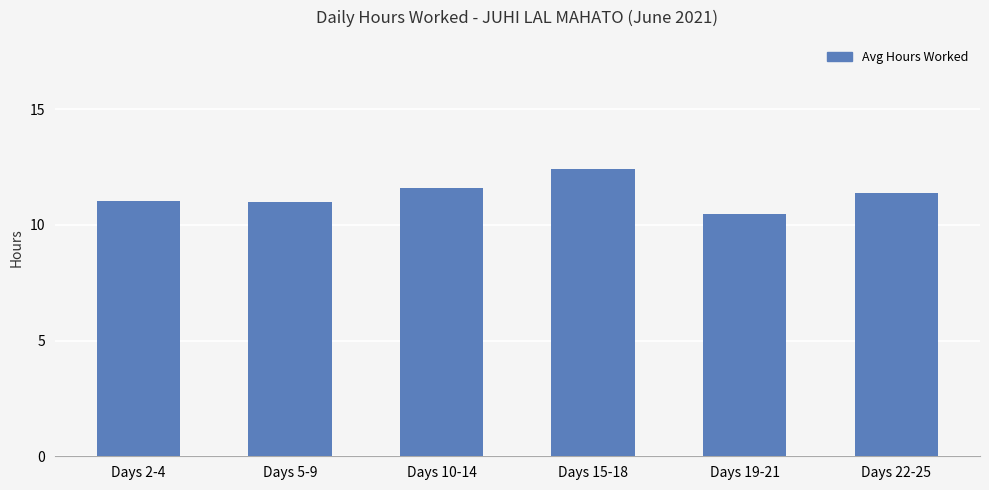

What is the sum of all values?

67.9